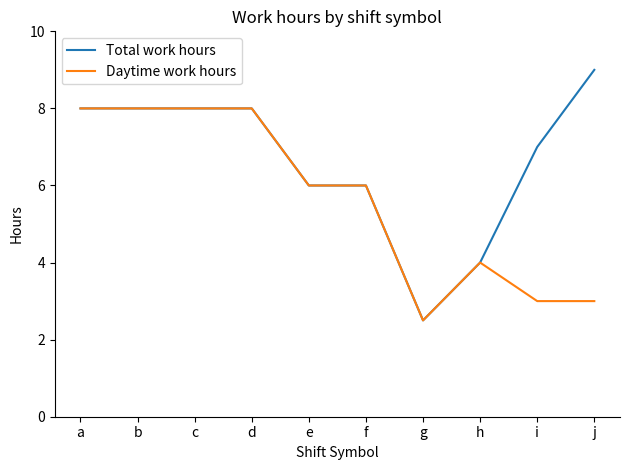

Is the value of Total work hours at e greater than the value of Daytime work hours at d?

No